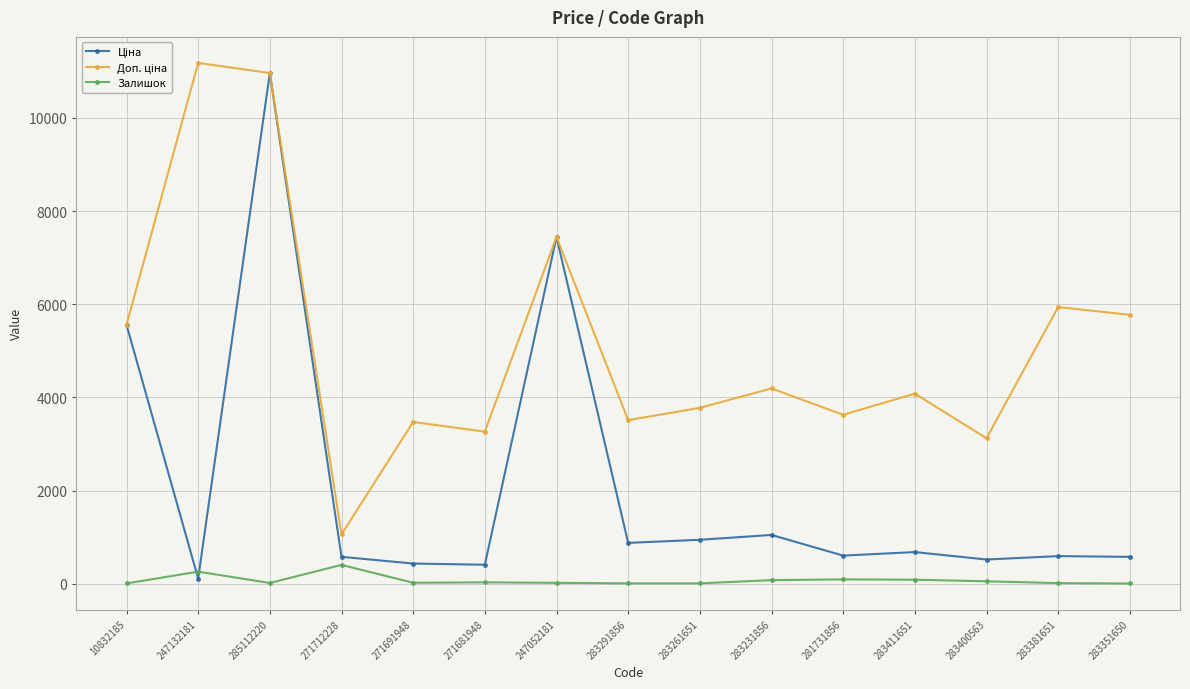

What is the maximum value shown in the chart?

11182.0